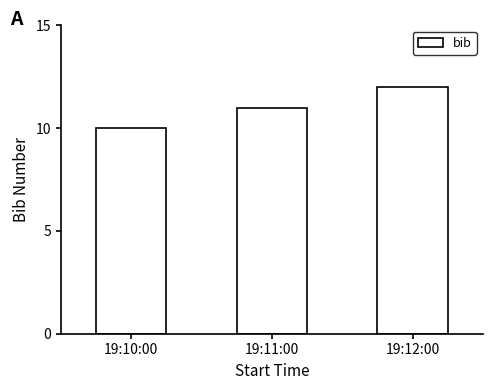

At which category does the chart reach its minimum across all series?

19:10:00